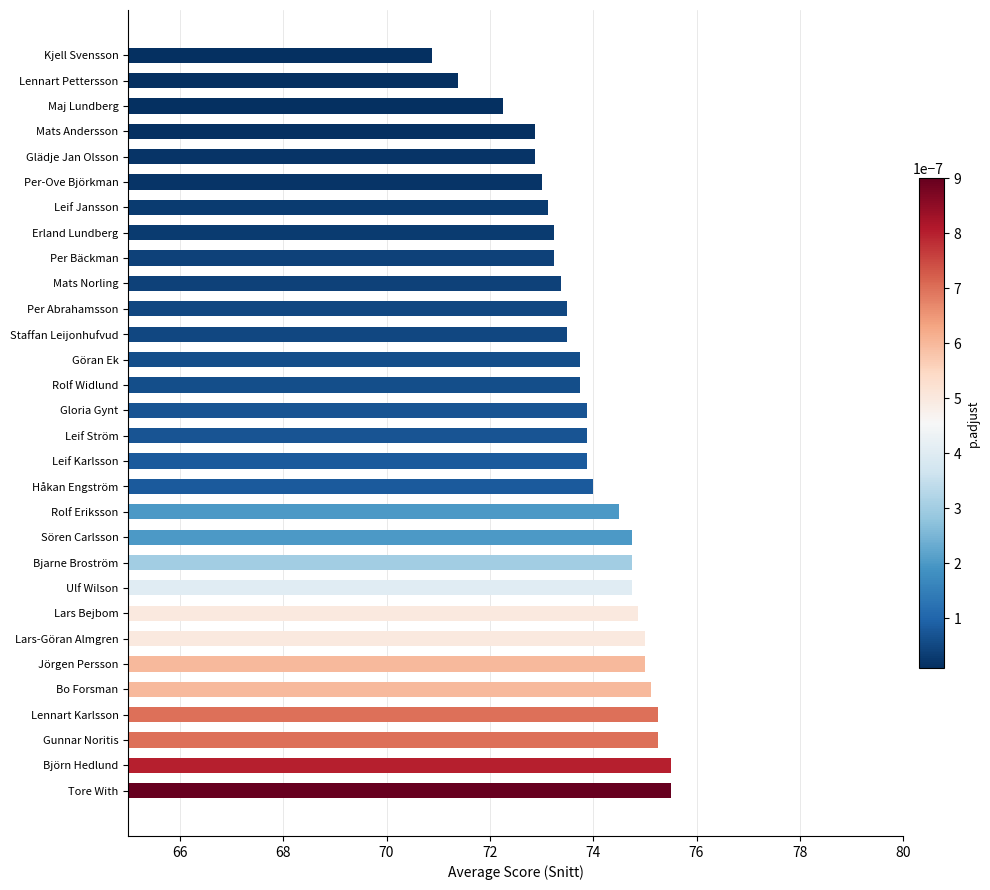

What is the average value?

73.9